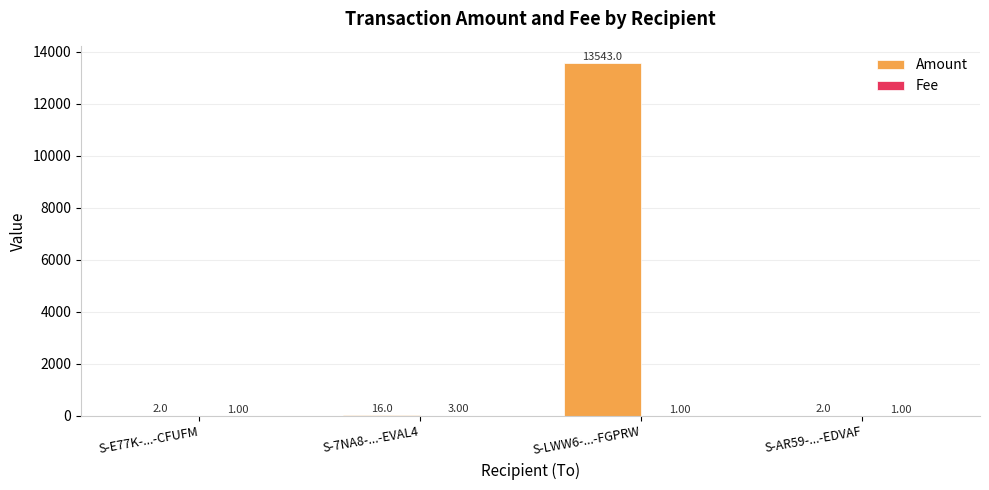

What is the sum of all Amount values?

13563.0